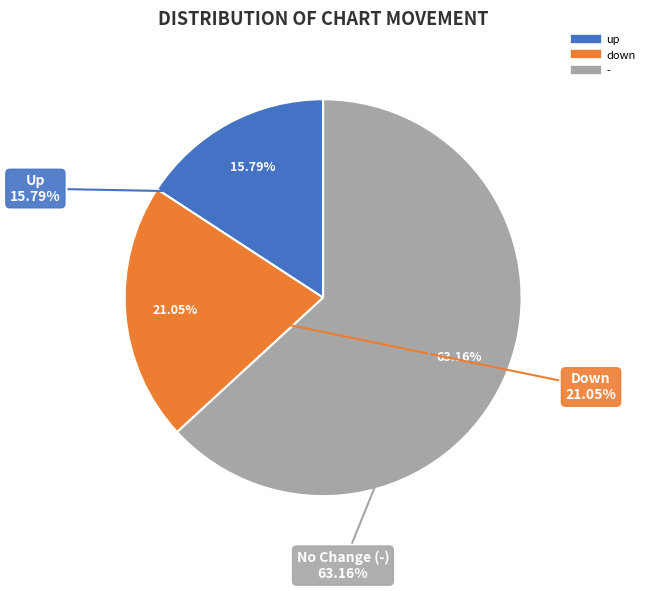

To the nearest percent, what is the average slice percentage?

33%